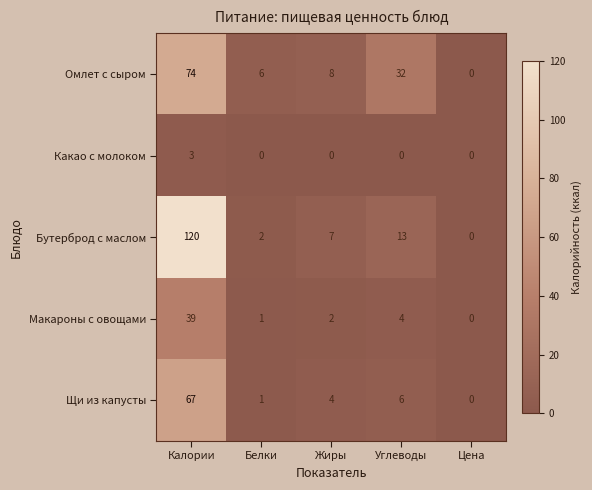

Reading right to left, list all the values displayed in this chart.

Омлет с сыром: 0	32	8	6	74
Какао с молоком: 0	0	0	0	3
Бутерброд с маслом: 0	13	7	2	120
Макароны с овощами: 0	4	2	1	39
Щи из капусты: 0	6	4	1	67